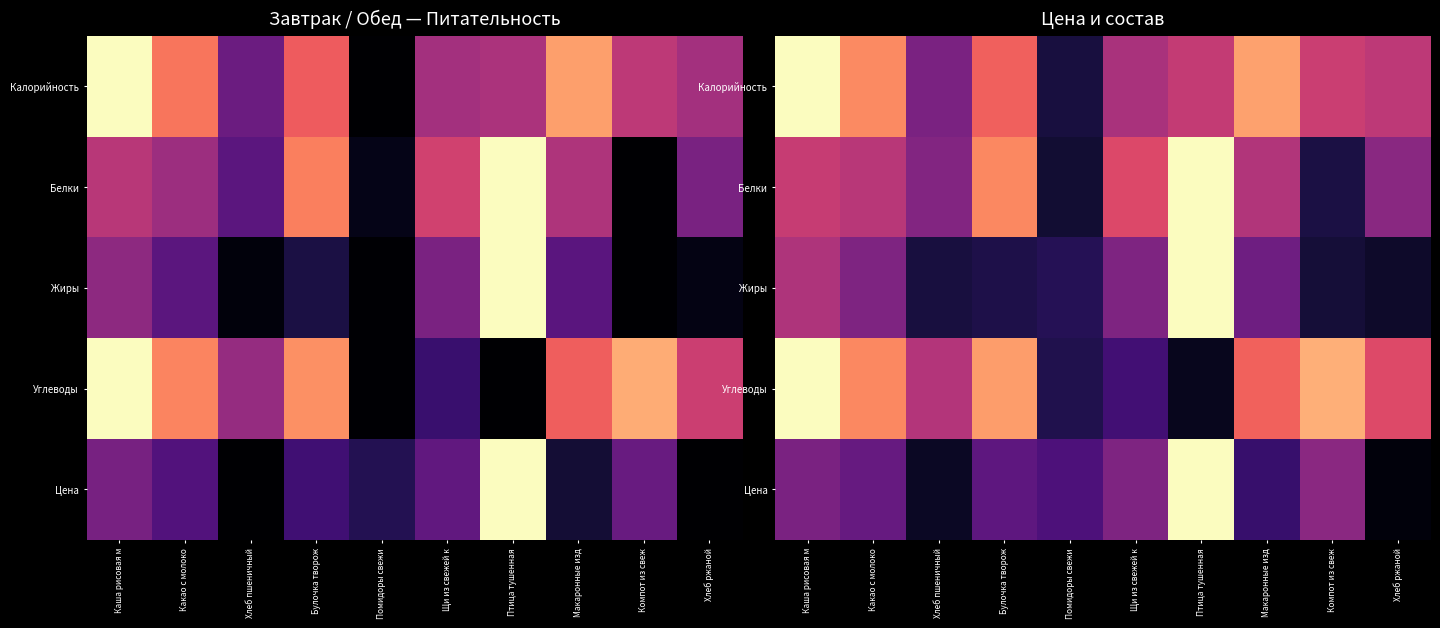

At which label is Цена closest to 0?

Хлеб ржаной